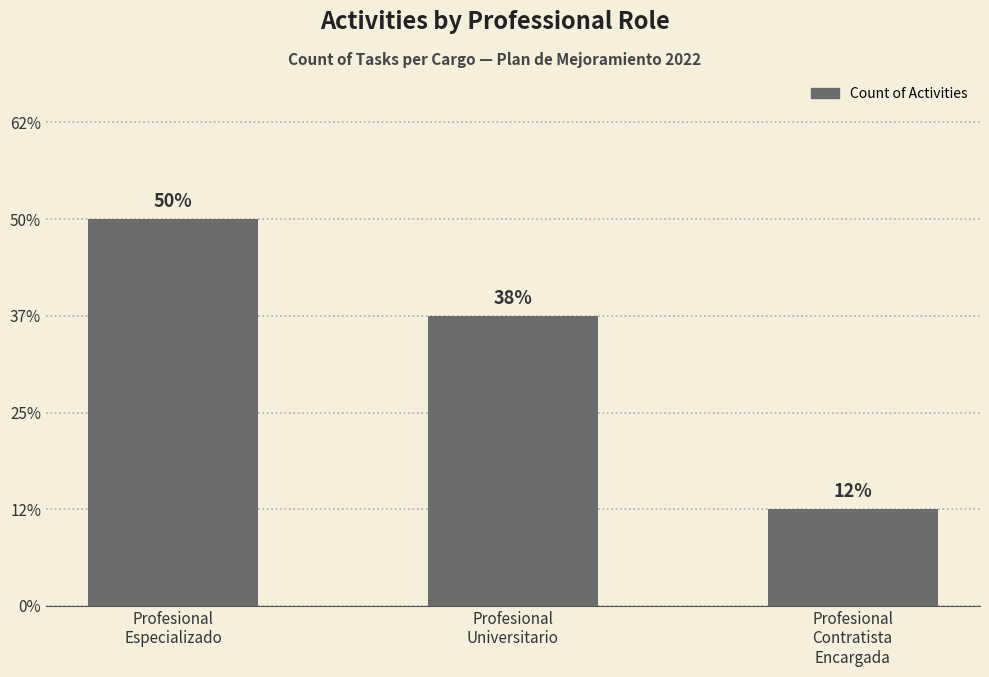

Does the chart contain any negative values?

No